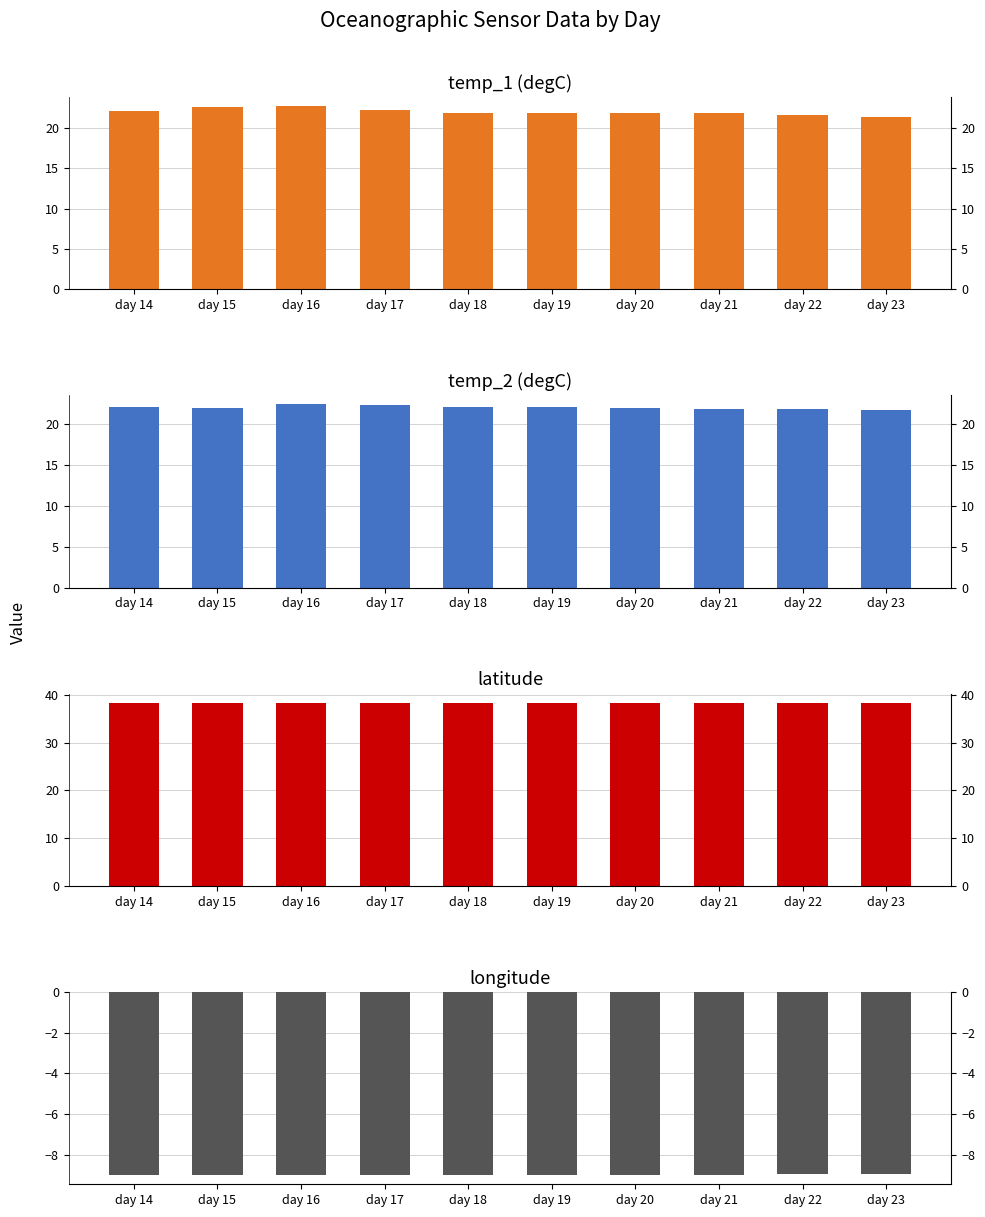

What is the lowest value of the longitude series?

-9.0